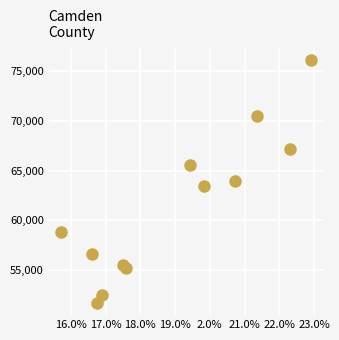

What is the range of X values (max minus min)?

71942